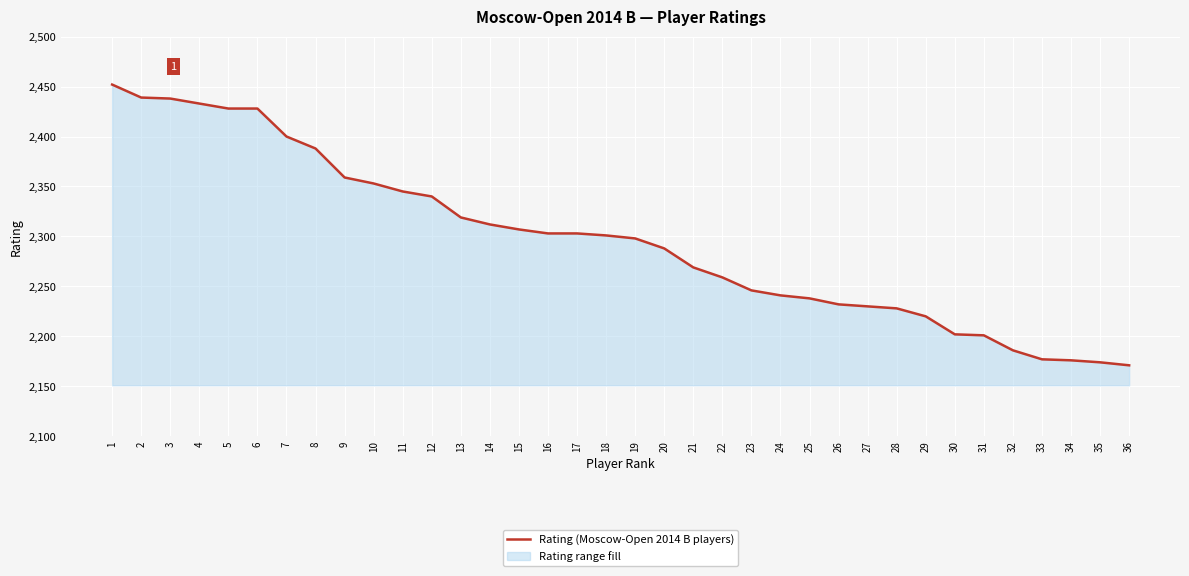

Between 15 and 3, which is larger?

3